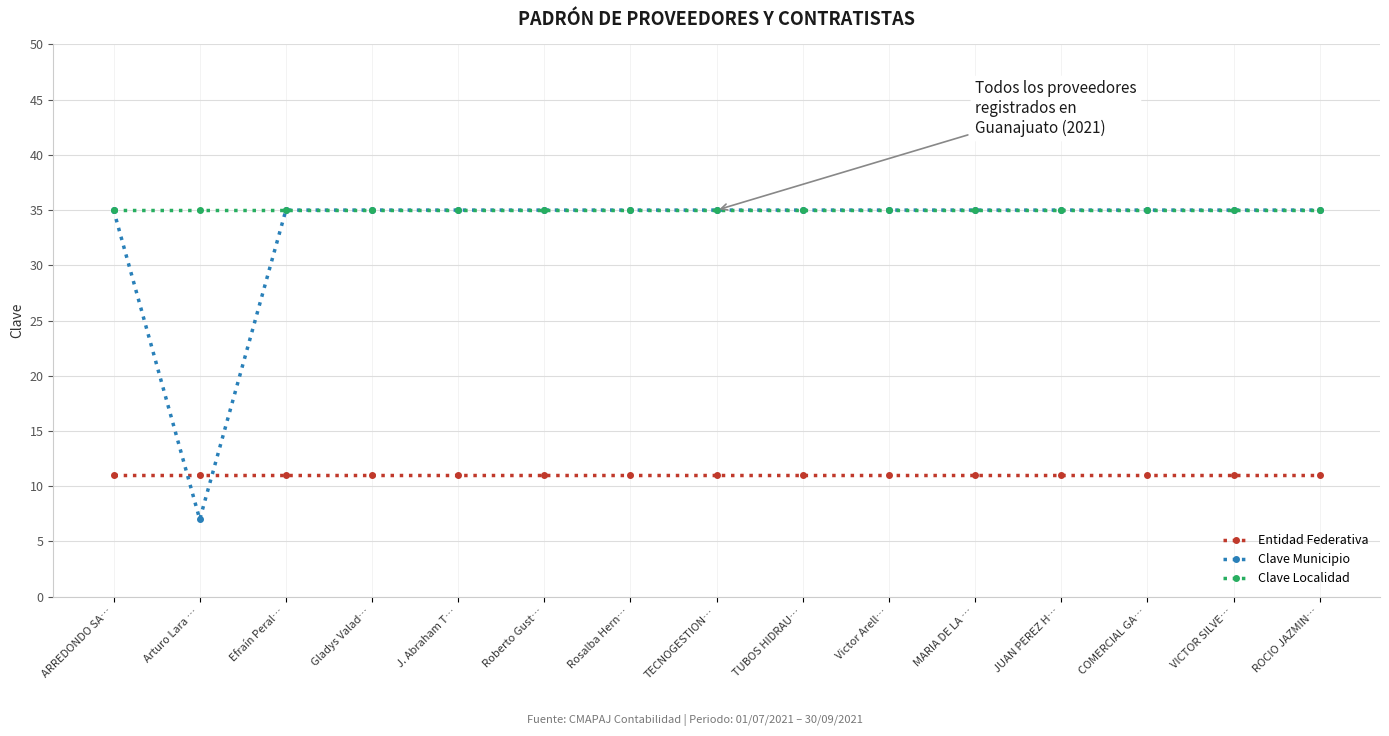

Does the chart have visible grid lines?

Yes